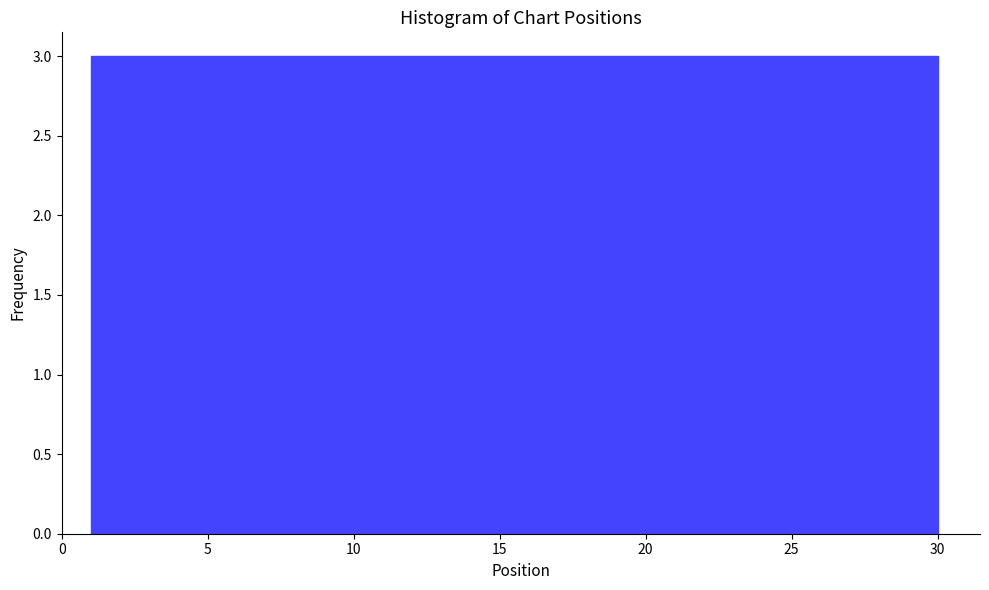

Reading left to right, transcribe this chart: for each bar, give the range it covers on the x-axis and its height. Neither the bar edges nor the heights are printed on the chart, so give them approximately, as read against the axes.

1.0 to 3.9: 3
3.9 to 6.8: 3
6.8 to 9.7: 3
9.7 to 12.6: 3
12.6 to 15.5: 3
15.5 to 18.4: 3
18.4 to 21.3: 3
21.3 to 24.2: 3
24.2 to 27.1: 3
27.1 to 30.0: 3